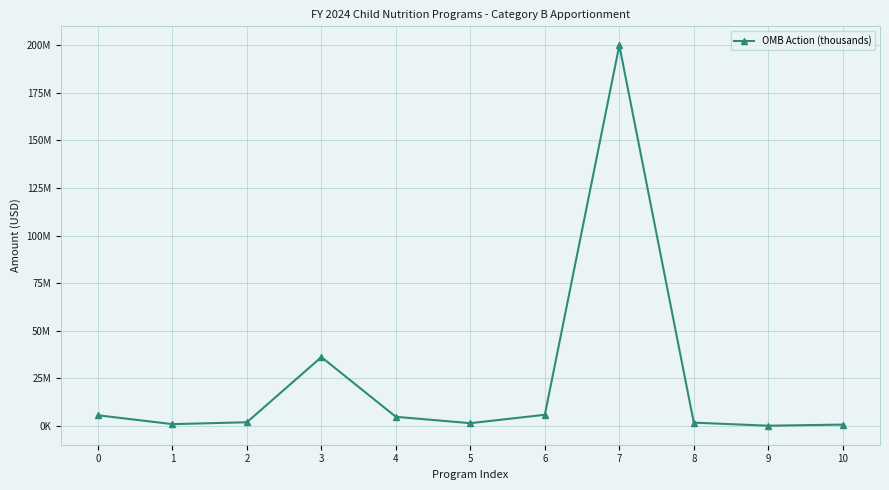

Is this an area chart (filled region under the line)?

No